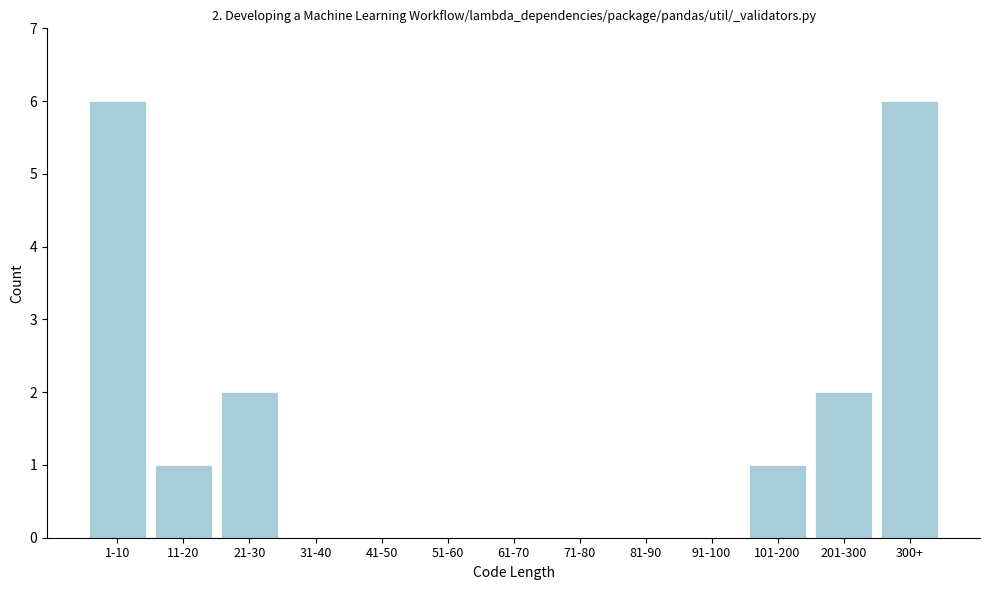

Reading left to right, list all the values displayed in this chart.

1-10=6	11-20=1	21-30=2	31-40=0	41-50=0	51-60=0	61-70=0	71-80=0	81-90=0	91-100=0	101-200=1	201-300=2	300+=6